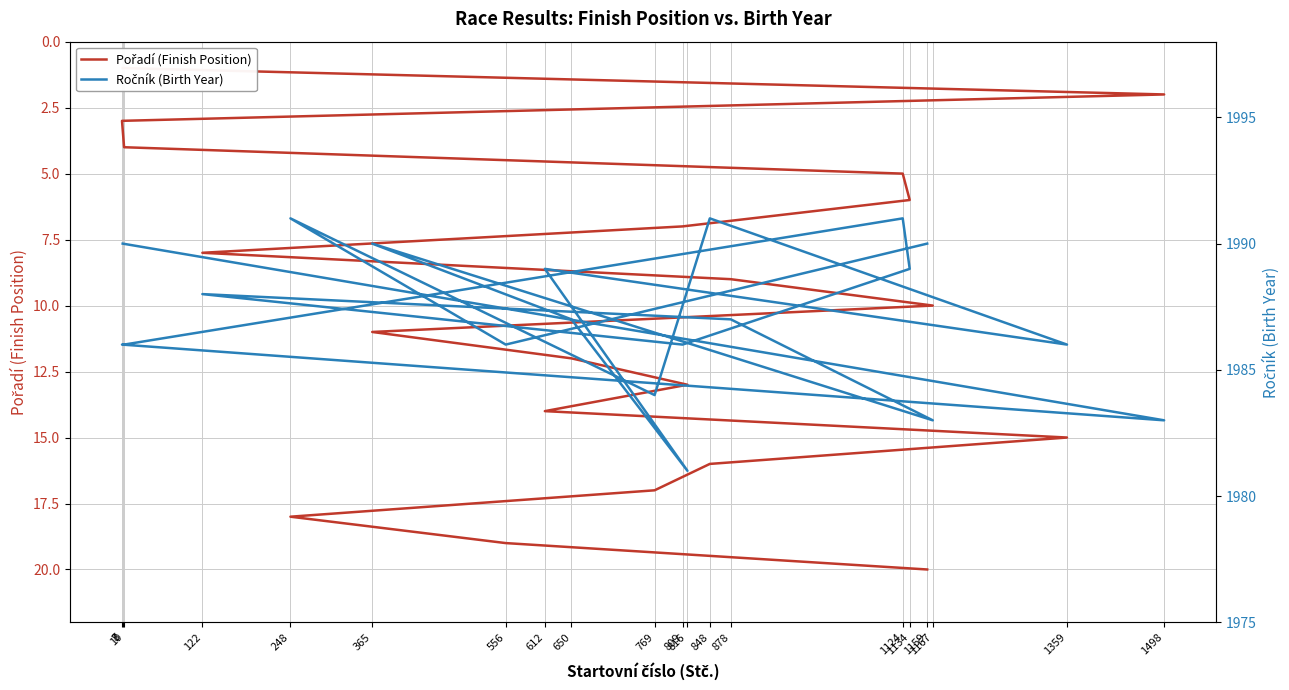

Which category has the highest value in the Pořadí (Finish Position) series?

1159